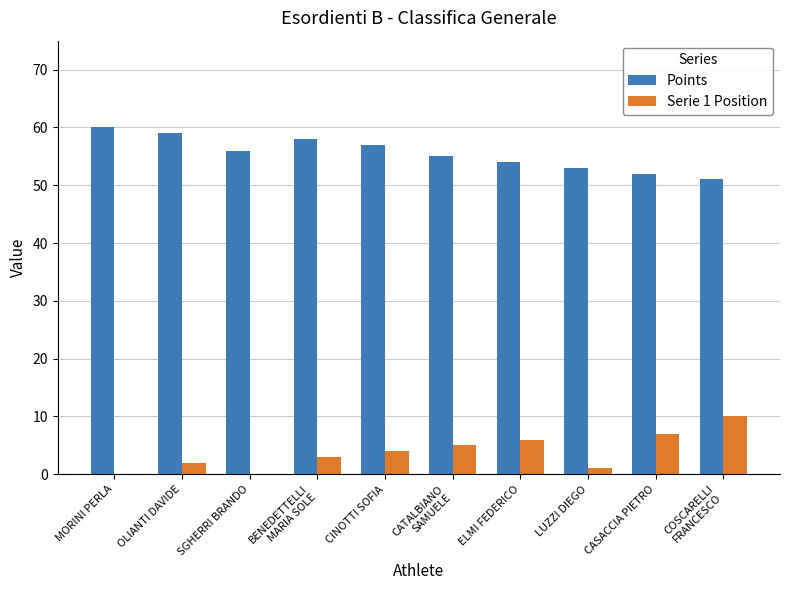

What is the sum of all Points values?

555